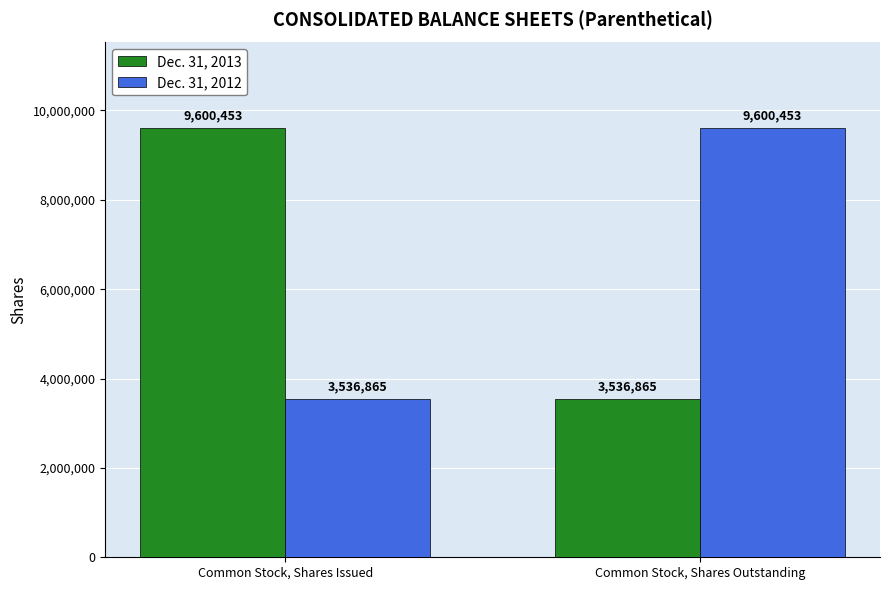

How many bars are there in total?

4